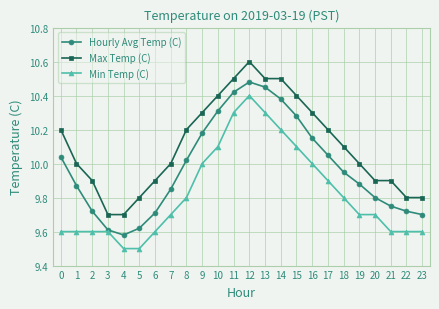

List the series in order of their overall mean, lowest first.

Min Temp (C), Hourly Avg Temp (C), Max Temp (C)